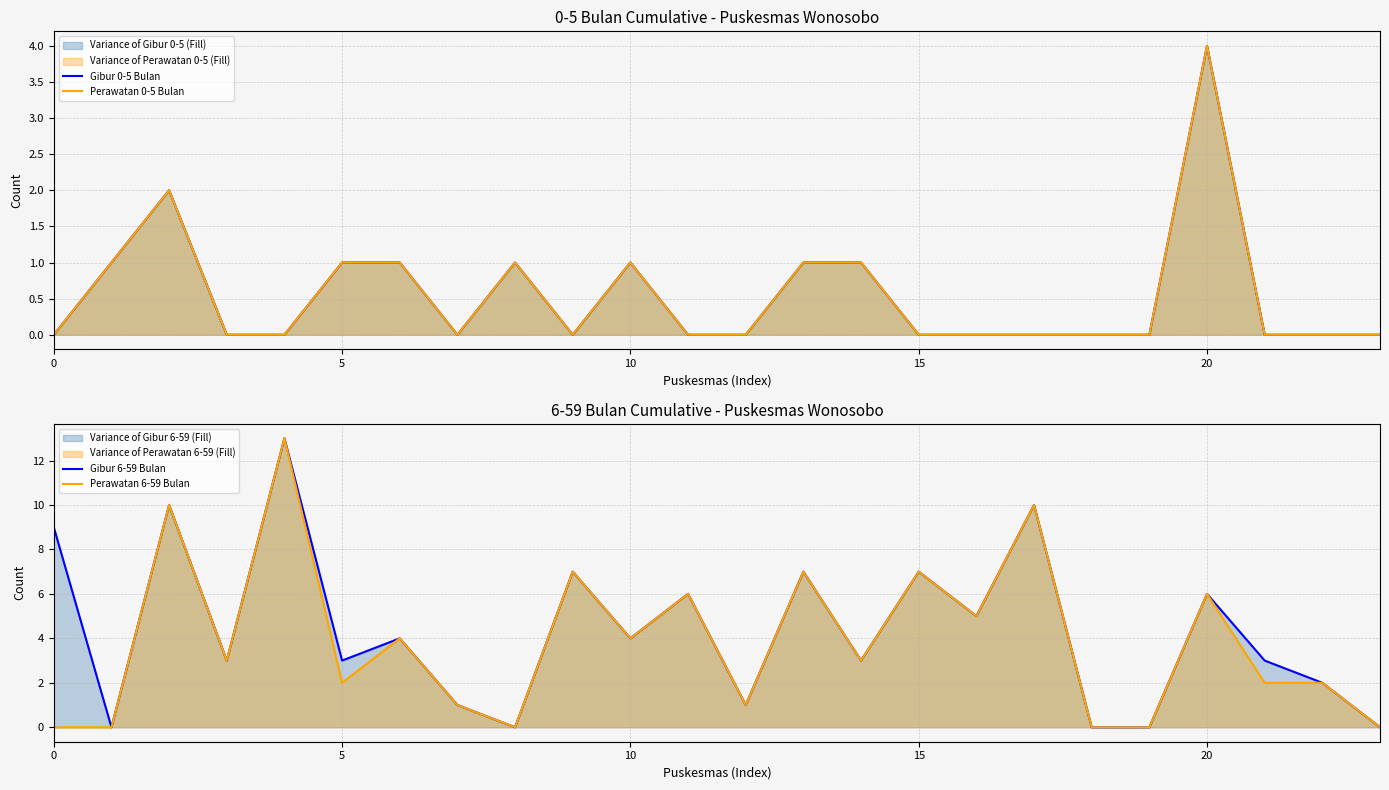

True or false: Gibur 0-5 Bulan and Perawatan 0-5 Bulan cross at least once.

False